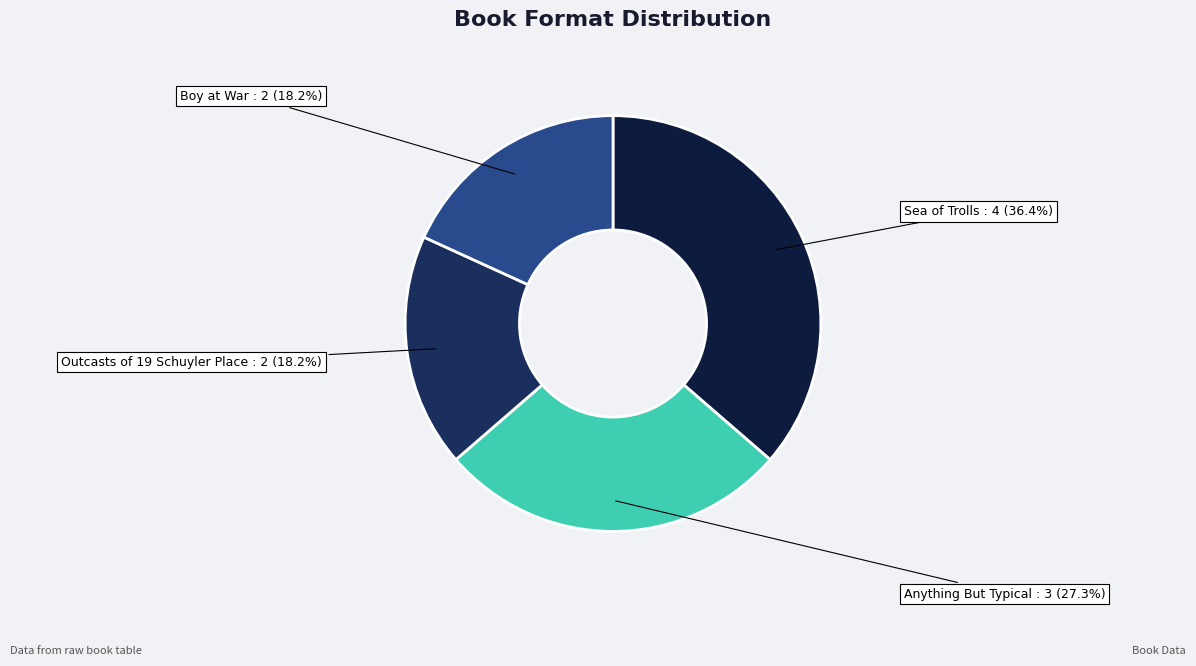

How many segments does this pie chart have?

4